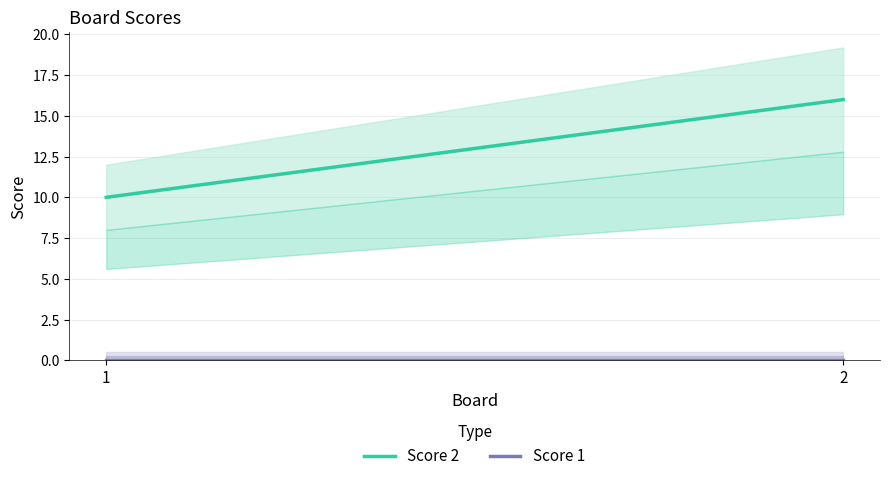

The value of Score 1 at 1 is 0. True or false?

True